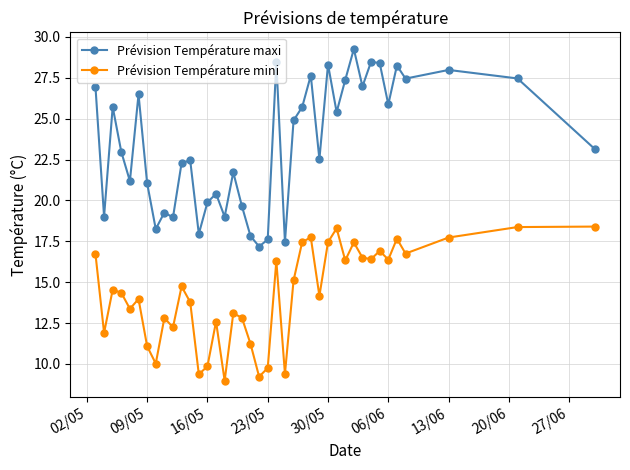

Rank the series by their maximum value, from lowest to highest.

Prévision Température mini, Prévision Température maxi